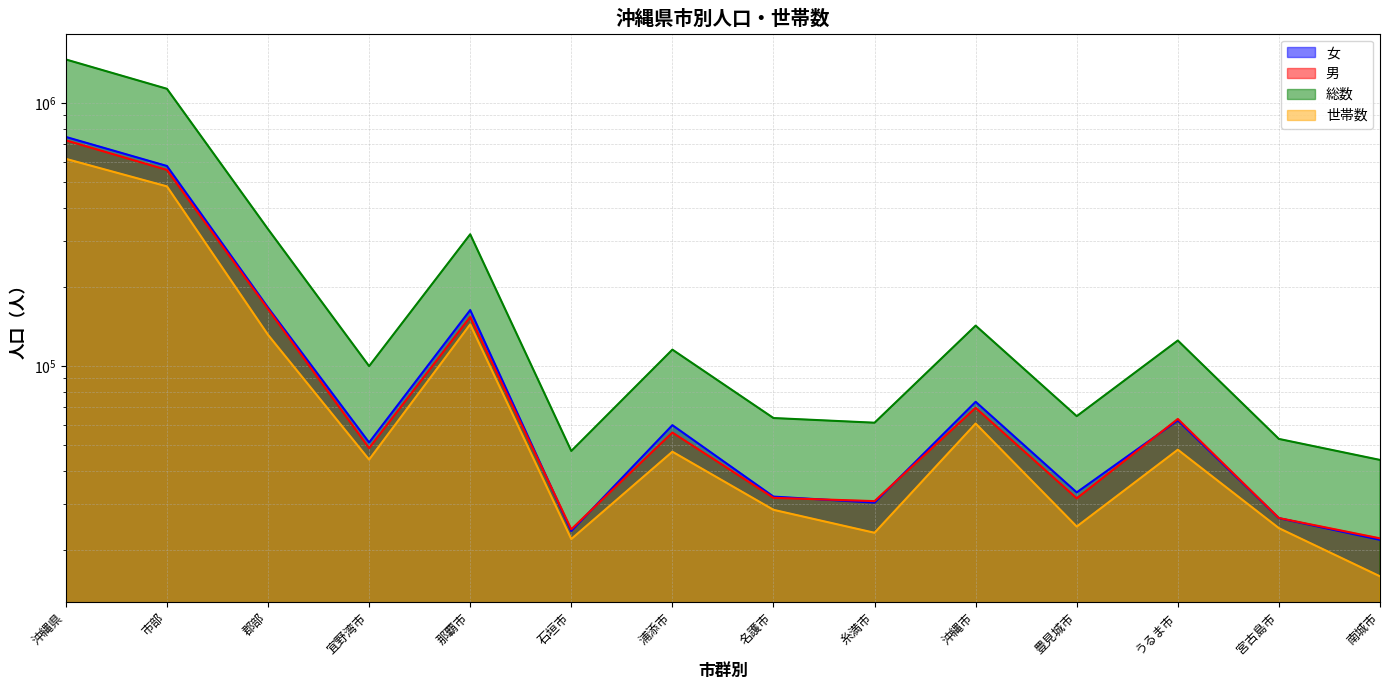

At which label is 世帯数 closest to 315301?

市部